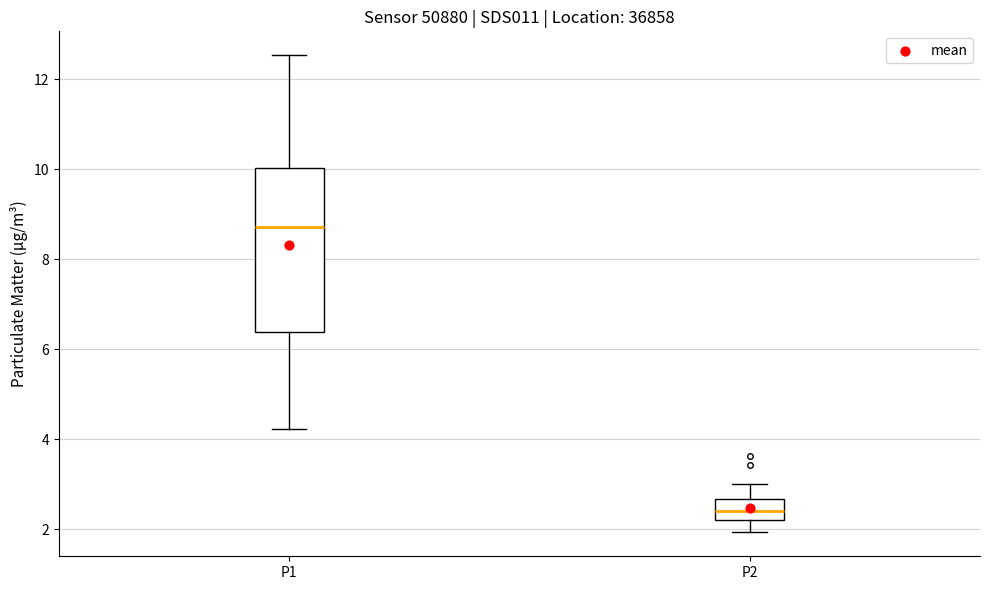

Reading left to right, read every box against the y-axis: the position of its median line, the range the box covers, and the ends of its whiskers. The values are not printed on the chart, so give them approximately, as read against the axis.

P1: median 8.8, box 6.4 to 10.0, whiskers 4.2 to 12.6
P2: median 2.4, box 2.2 to 2.6, whiskers 2.0 to 3.0